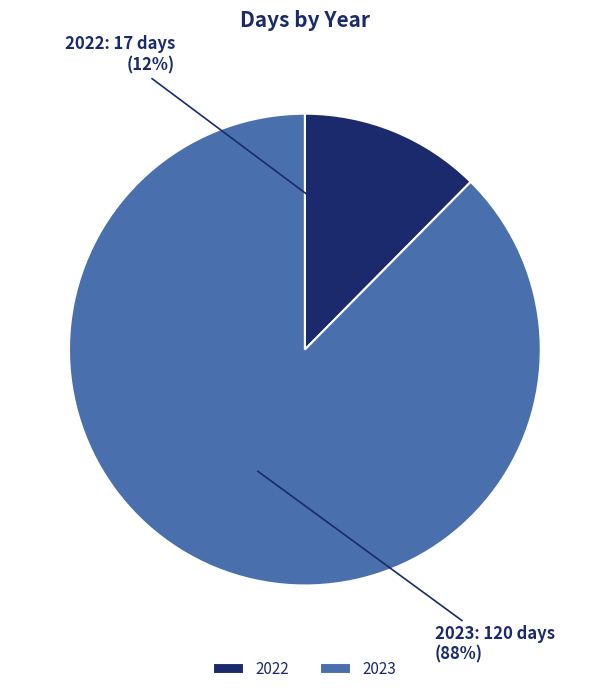

Between 2023 and 2022, which is larger?

2023